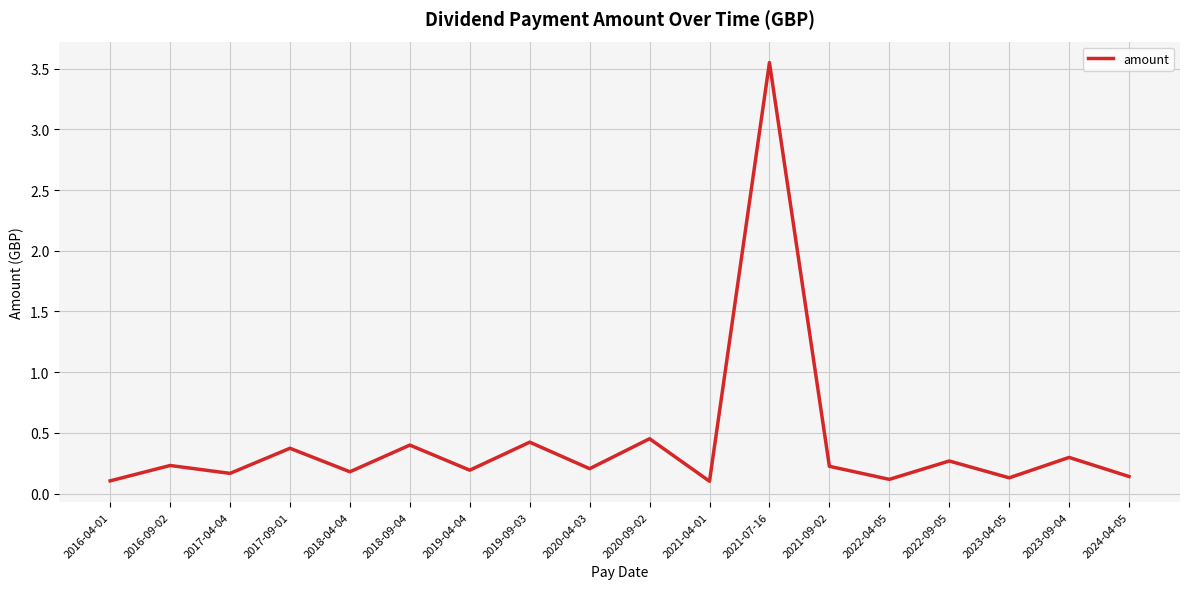

What position from the right is 2023-09-04?

2